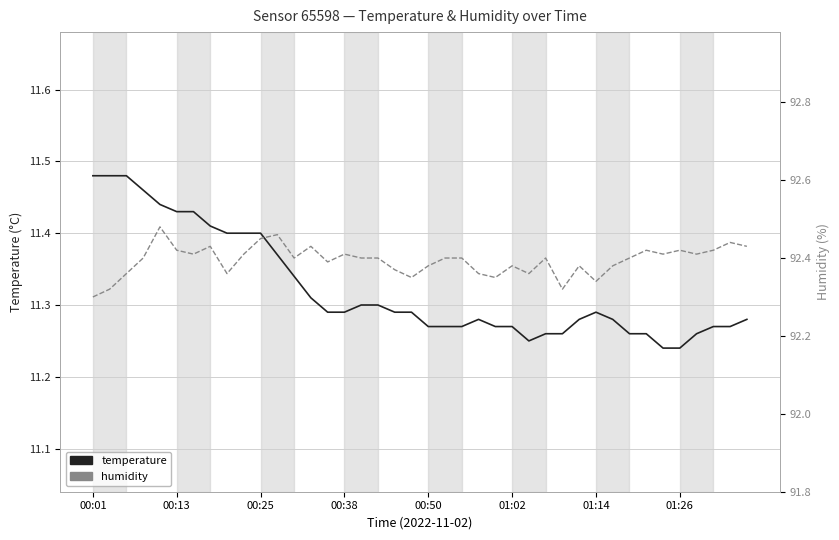

At how many categories does at least one series exceed 37?

40